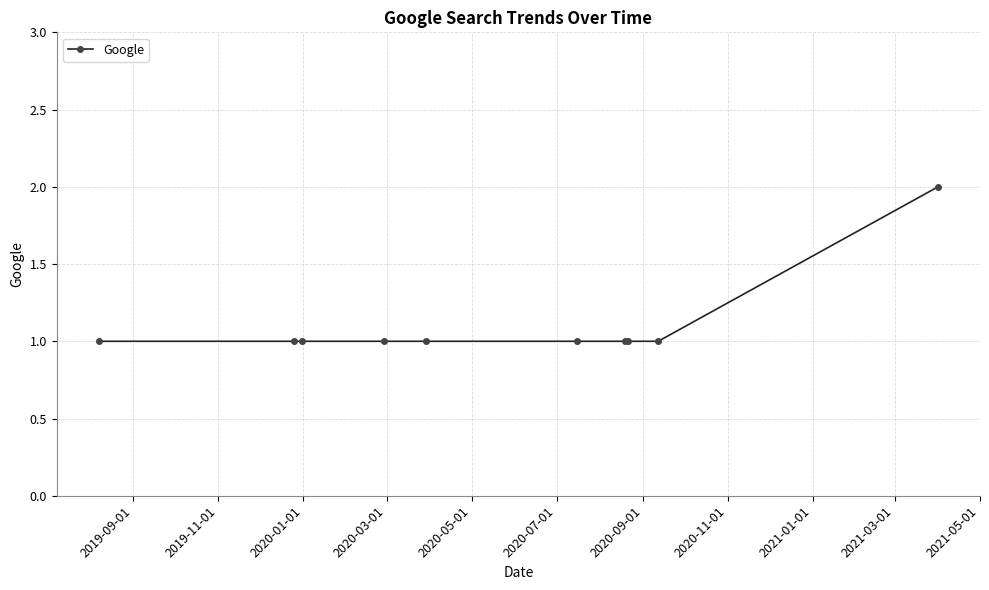

What is the sum of all values?

11